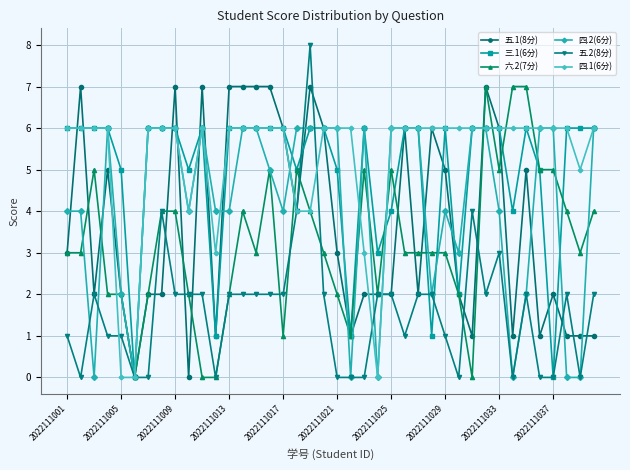

What is the average value of the 六.2(7分) series?

3